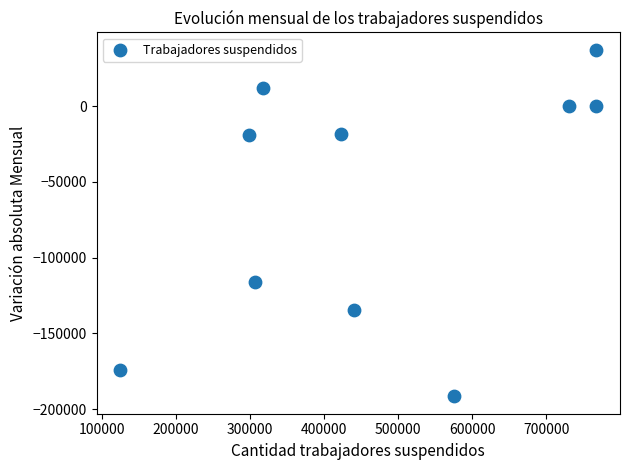

What Y value in the scatter plot is closest to -77253?

-115931